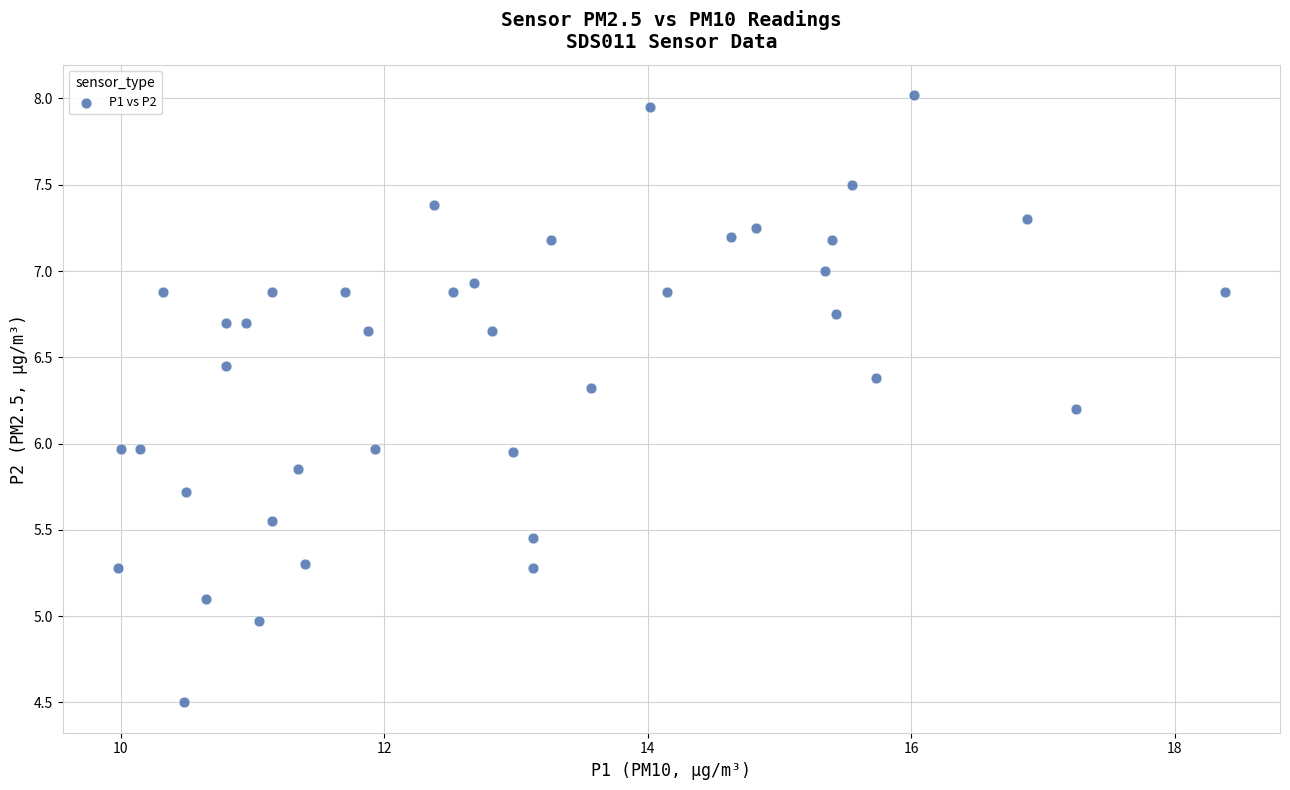

What is the range of X values (max minus min)?

8.4